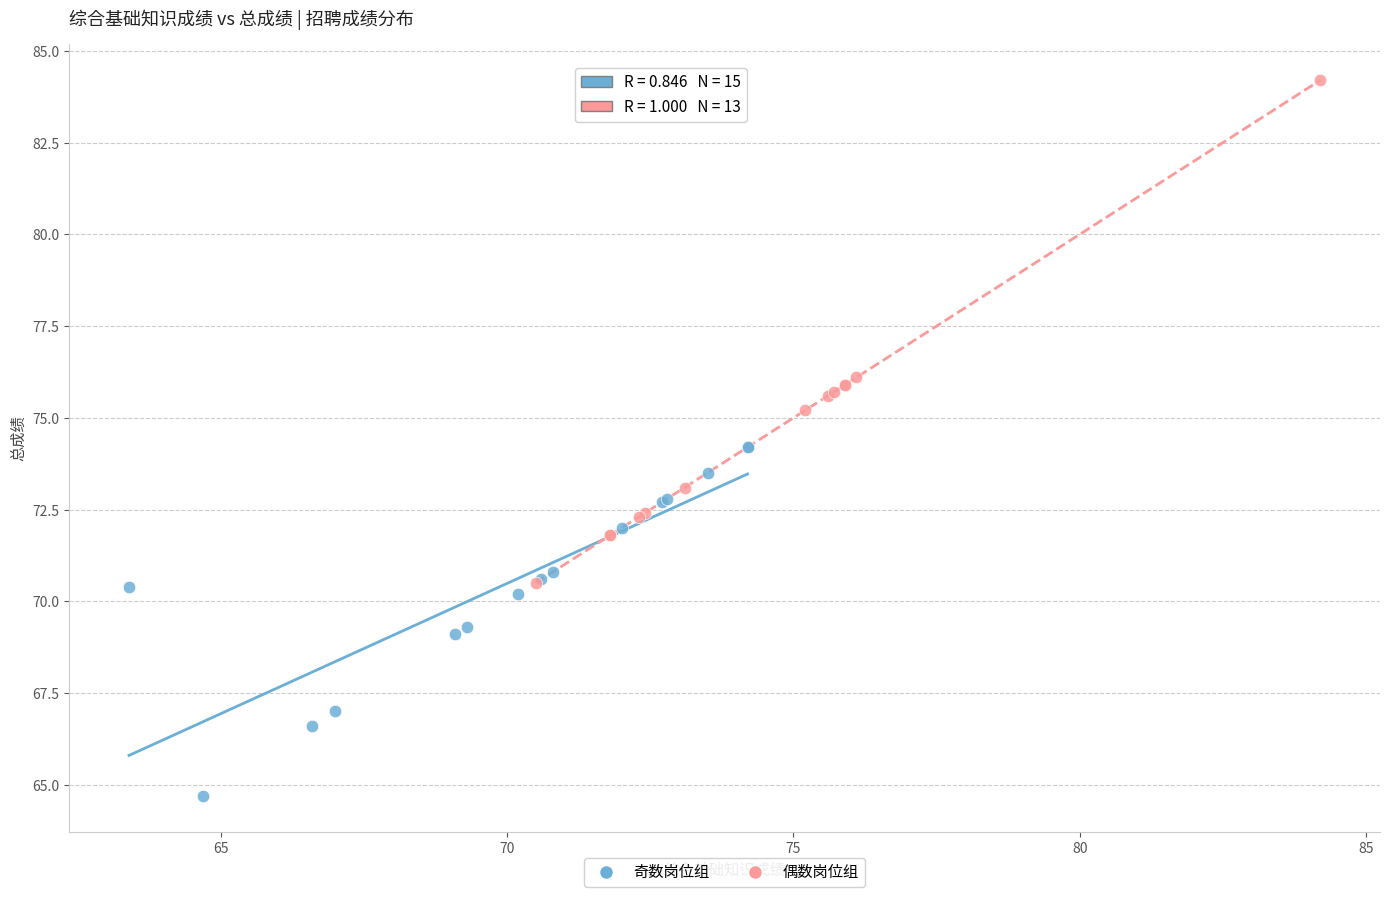

Which series contains the lowest Y value?

奇数岗位组